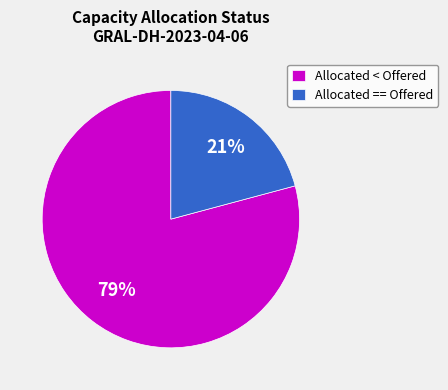

Rank the categories by value from lowest to highest.

Allocated == Offered, Allocated < Offered